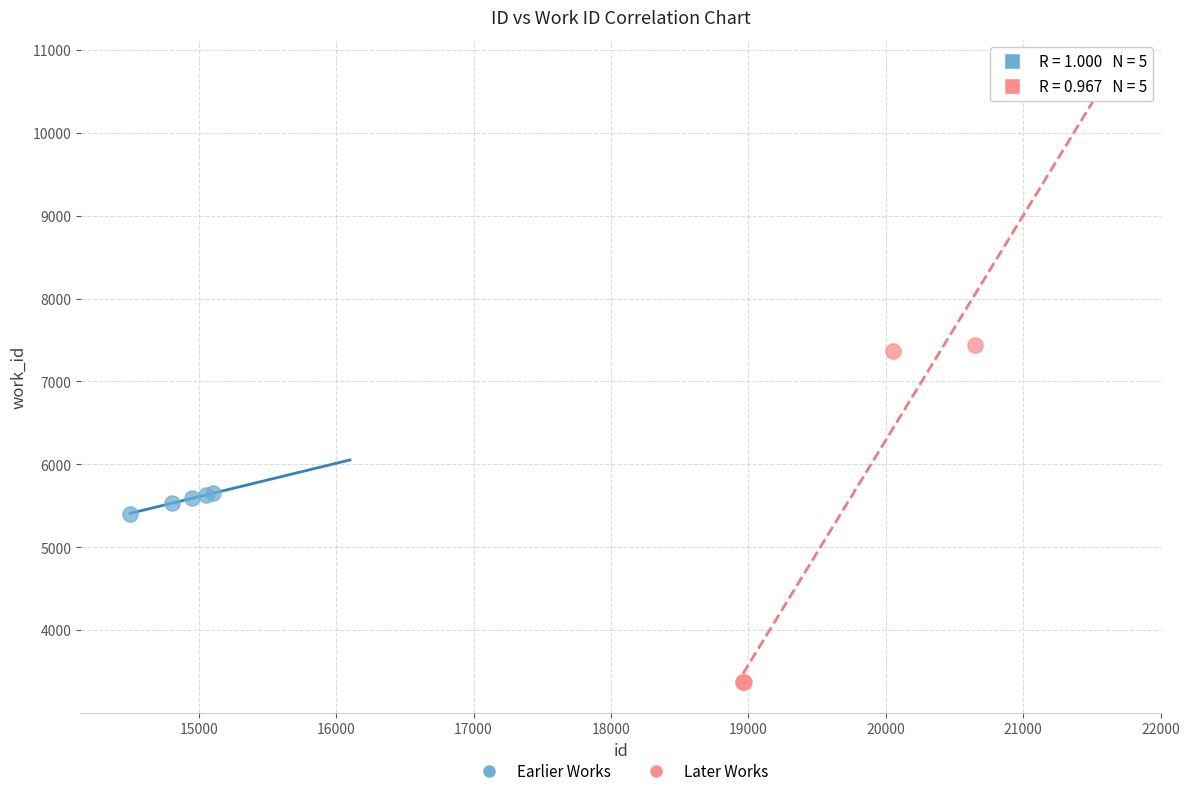

What are all the series names shown in the legend?

Earlier Works, Later Works